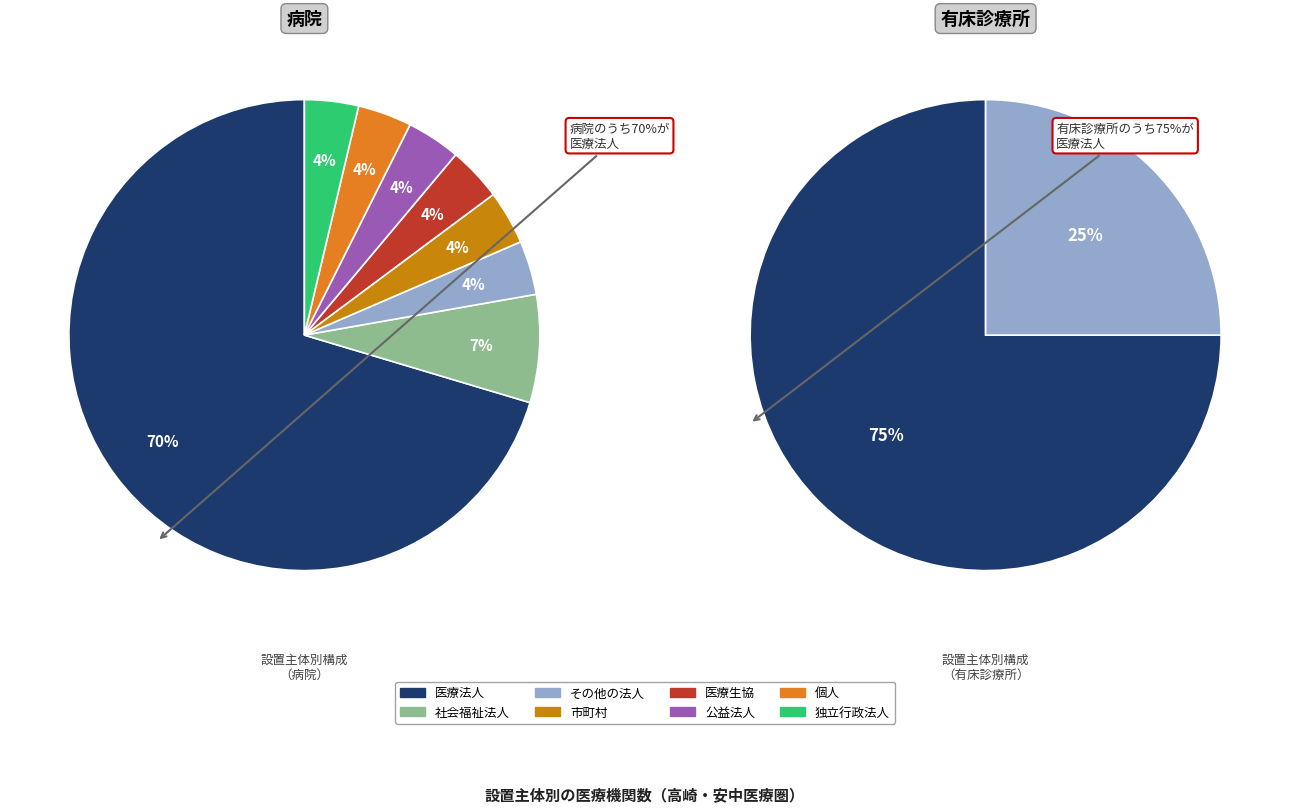

To the nearest percent, what percentage of the pie is 有床診療所?

33%